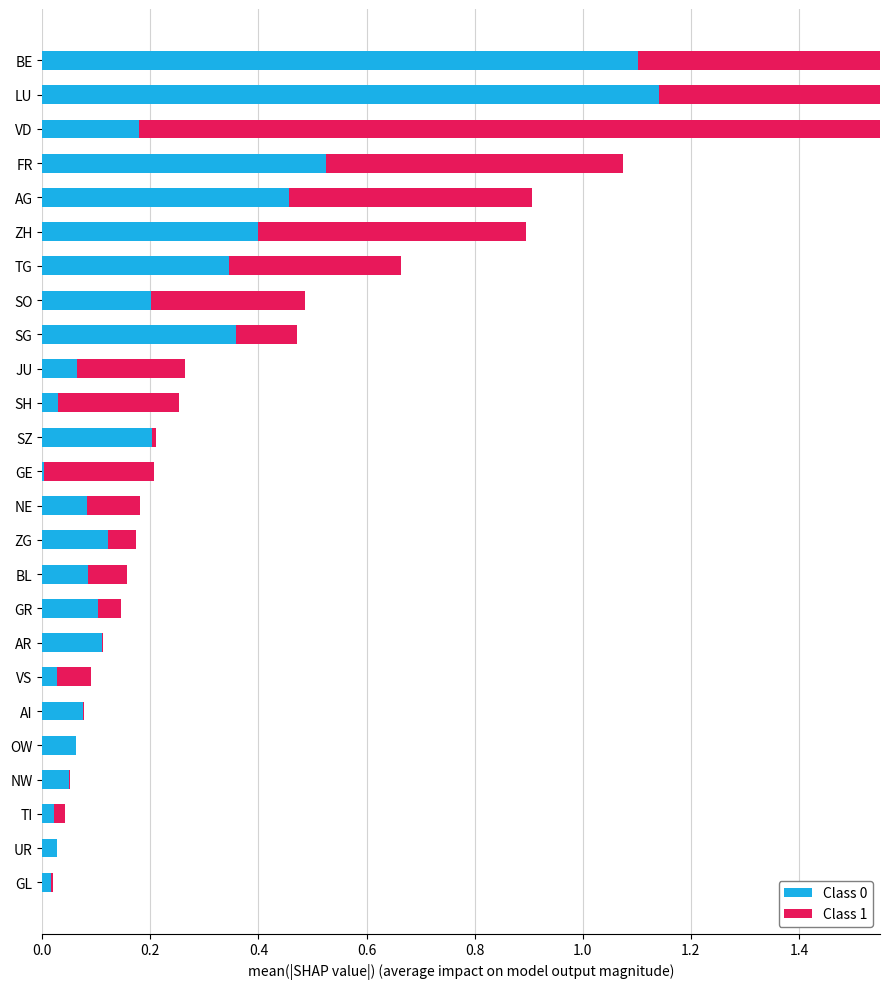

Between NE and JU, which series saw the biggest shift?

Class 1